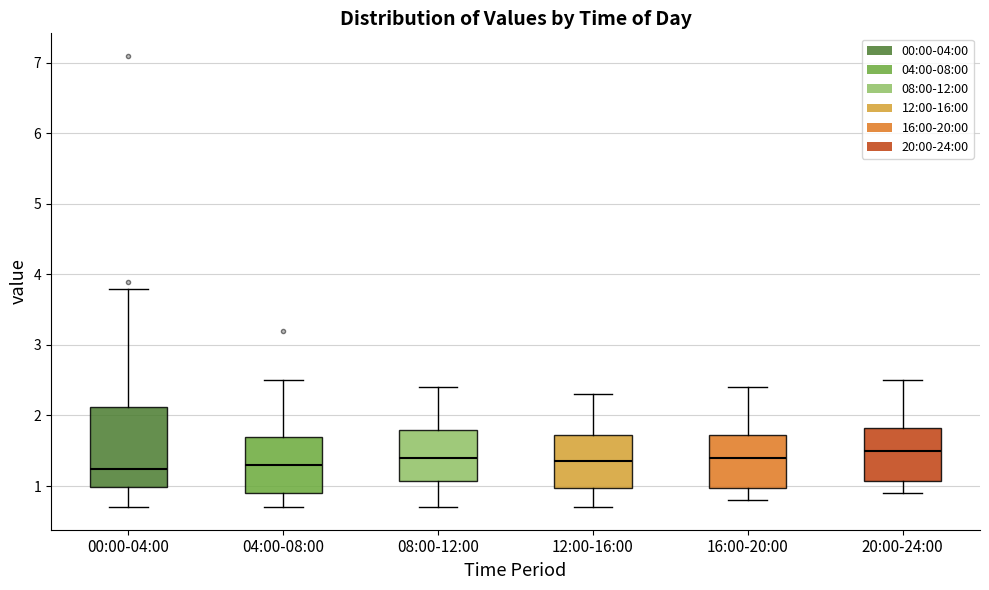

Reading left to right, read every box against the y-axis: the position of its median line, the range the box covers, and the ends of its whiskers. The values are not printed on the chart, so give them approximately, as read against the axis.

00:00-04:00: median 1.2, box 1.0 to 2.1, whiskers 0.7 to 3.8
04:00-08:00: median 1.3, box 0.9 to 1.7, whiskers 0.7 to 2.5
08:00-12:00: median 1.4, box 1.1 to 1.8, whiskers 0.7 to 2.4
12:00-16:00: median 1.4, box 1.0 to 1.7, whiskers 0.7 to 2.3
16:00-20:00: median 1.4, box 1.0 to 1.7, whiskers 0.8 to 2.4
20:00-24:00: median 1.5, box 1.1 to 1.8, whiskers 0.9 to 2.5